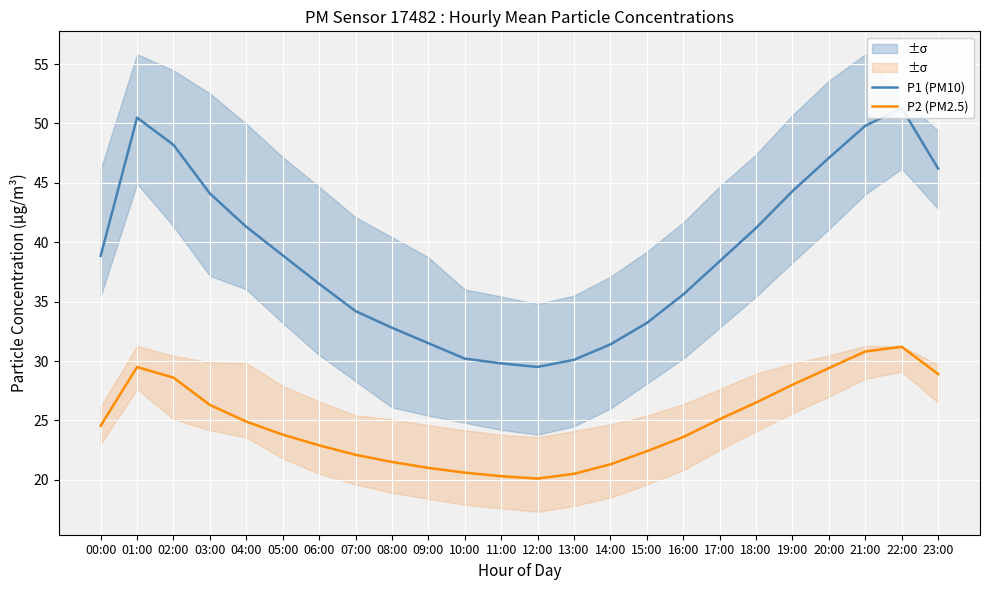

In P2 (PM2.5), how many points are higher than both neighbors (excluding endpoints)?

2